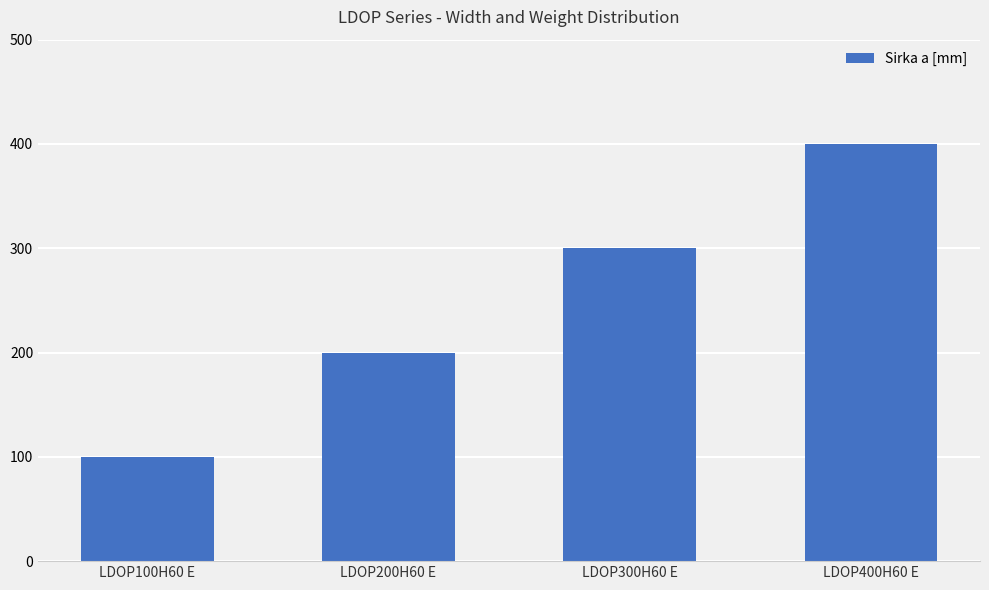

What is the difference between the maximum and second lowest values?

200